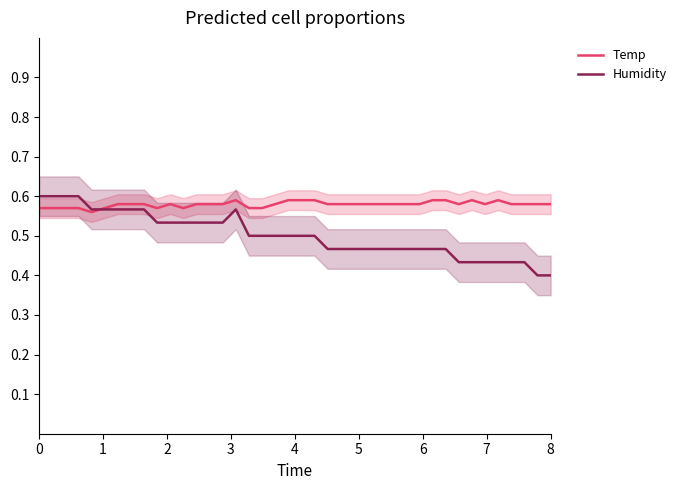

What is the difference between the maximum and minimum values in the Temp series?

0.2